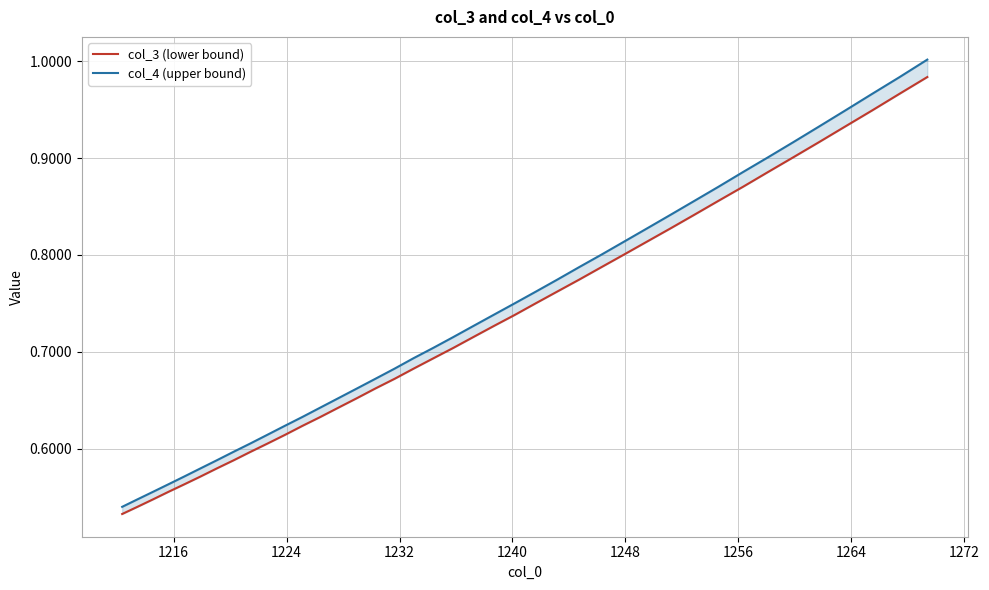

Which series has the largest total across all categories?

col_4 (upper bound)